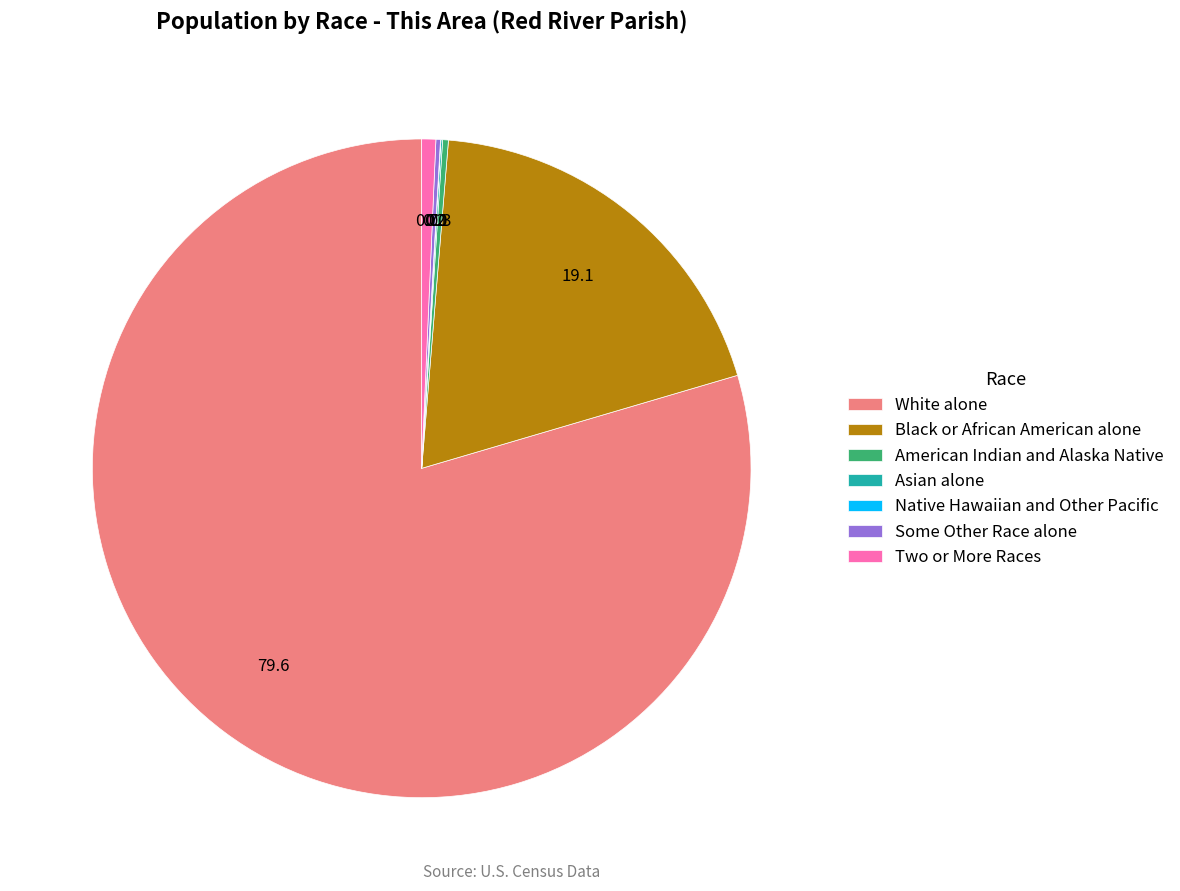

Approximately how many times larger is the value at Black or African American alone compared to American Indian and Alaska Native?

67.5